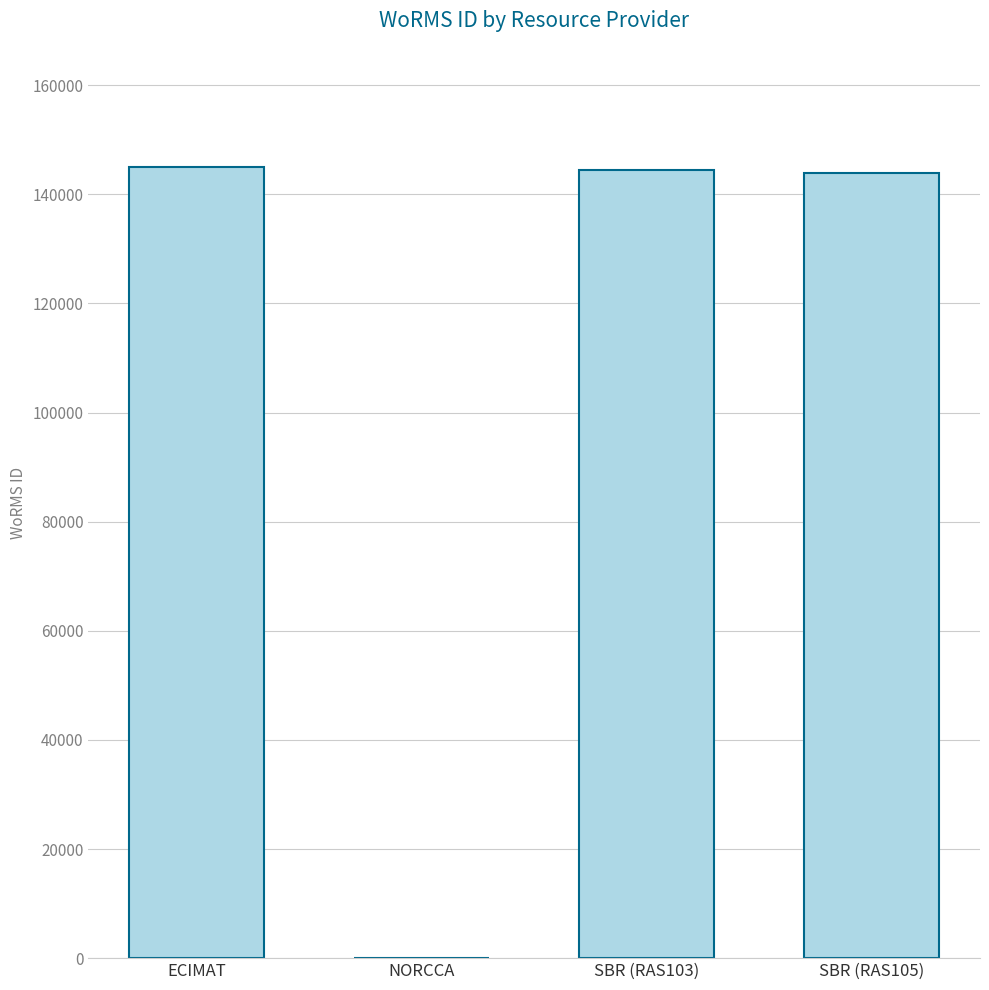

Are the bars horizontal?

No